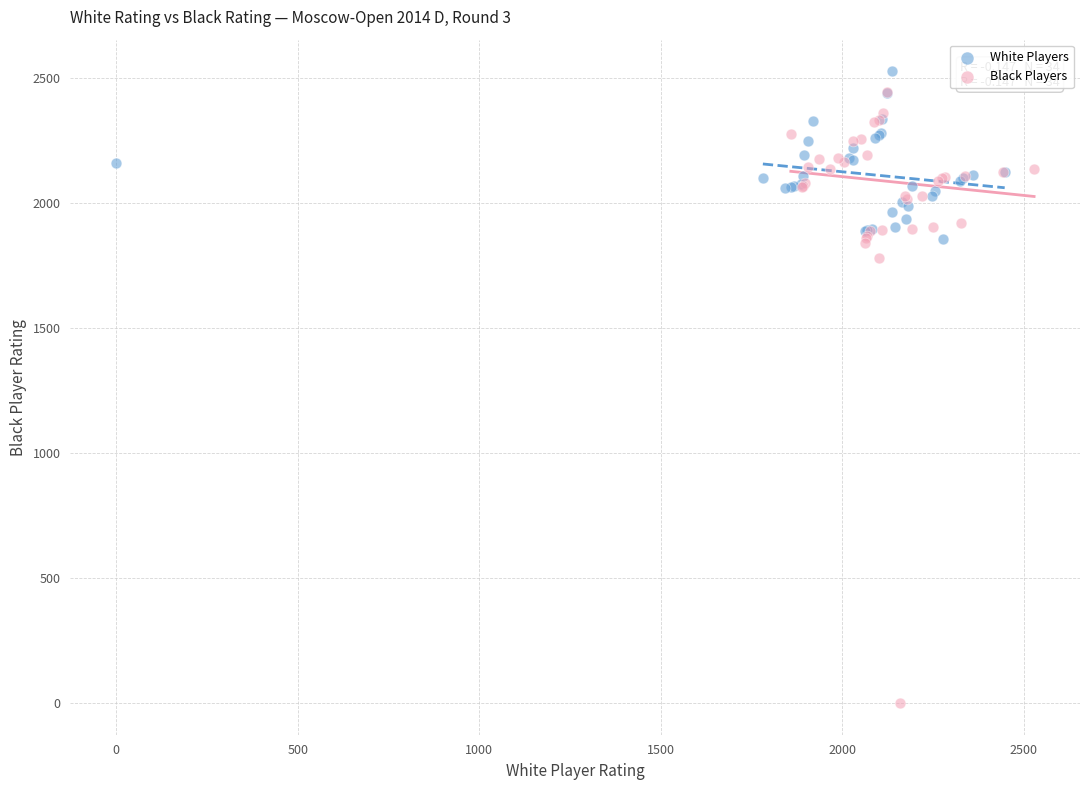

Which series has the widest spread of Y values?

Black Players